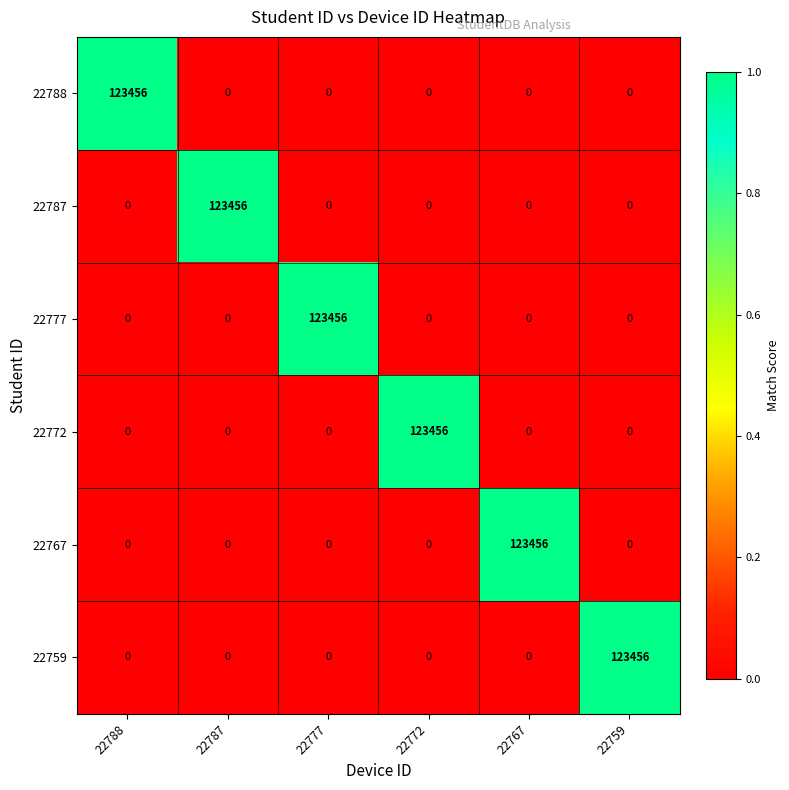

What is the total value across all series at 22788?

123456